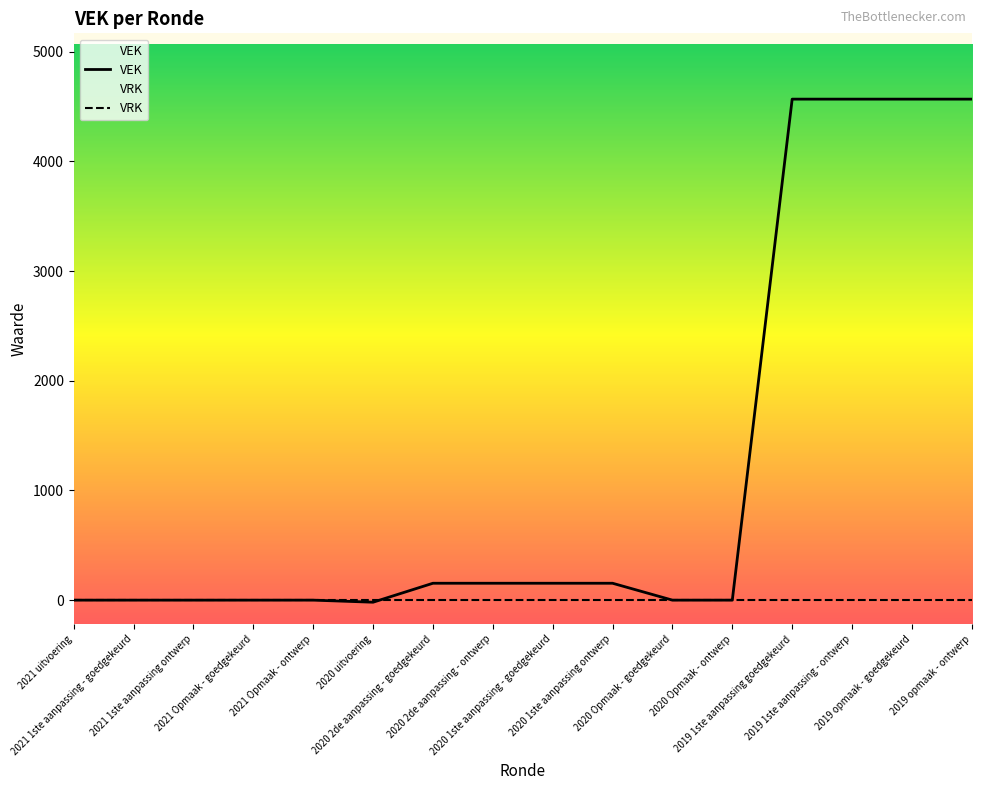

List the labels in order of VEK value, largest first.

2019 1ste aanpassing goedgekeurd, 2019 1ste aanpassing - ontwerp, 2019 opmaak - goedgekeurd, 2019 opmaak - ontwerp, 2020 2de aanpassing - goedgekeurd, 2020 2de aanpassing - ontwerp, 2020 1ste aanpassing - goedgekeurd, 2020 1ste aanpassing ontwerp, 2021 uitvoering, 2021 1ste aanpassing - goedgekeurd, 2021 1ste aanpassing ontwerp, 2021 Opmaak - goedgekeurd, 2021 Opmaak - ontwerp, 2020 Opmaak - goedgekeurd, 2020 Opmaak - ontwerp, 2020 uitvoering